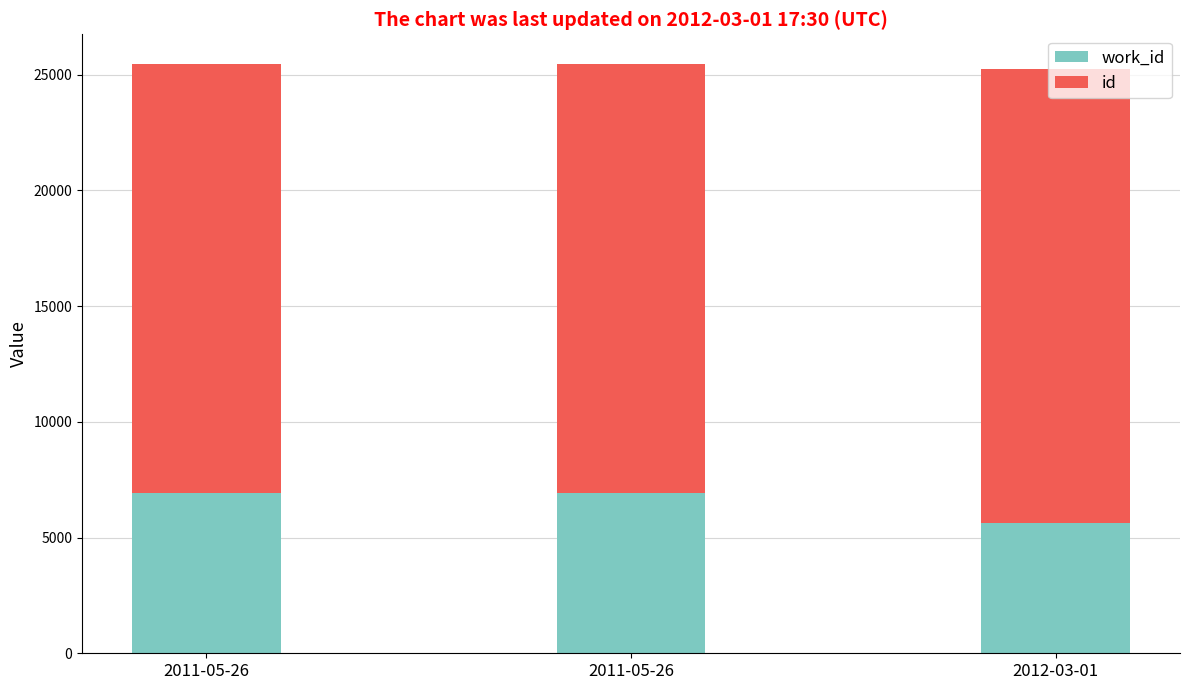

Count the work_id values in the range 5642 to 6908.

3